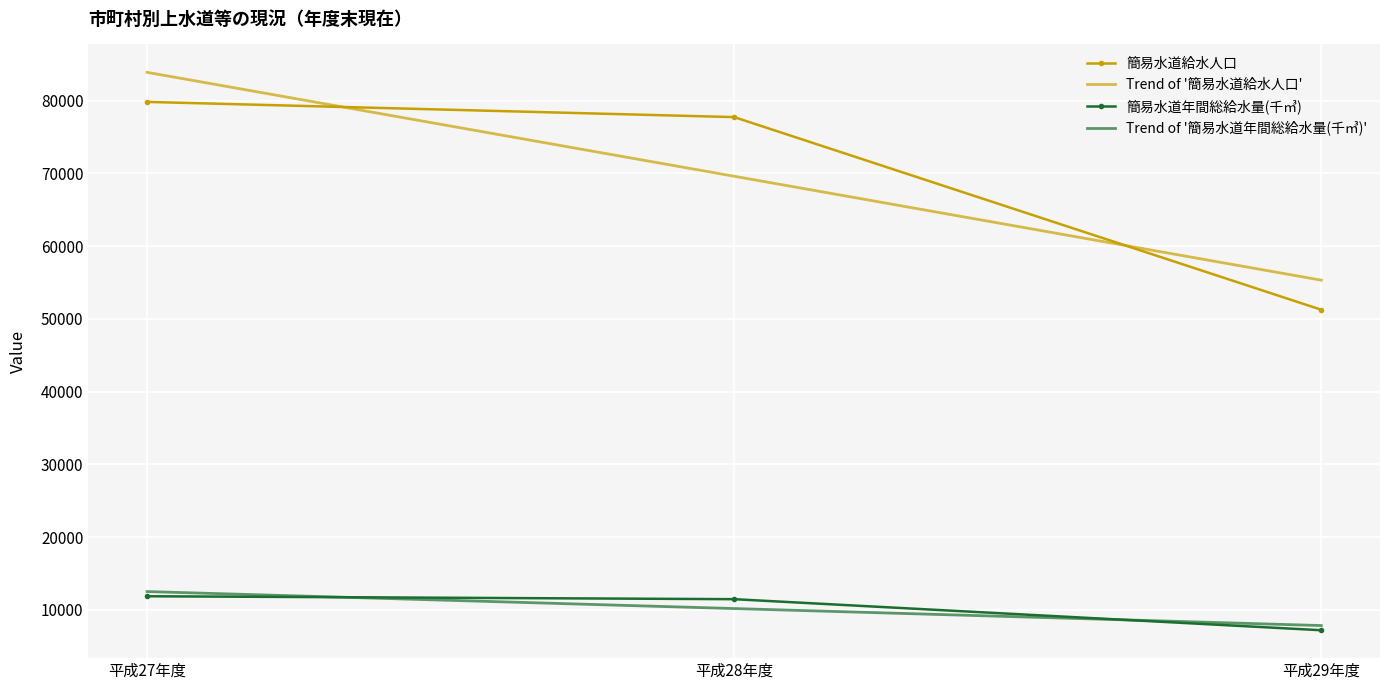

How many distinct data groups are displayed?

2